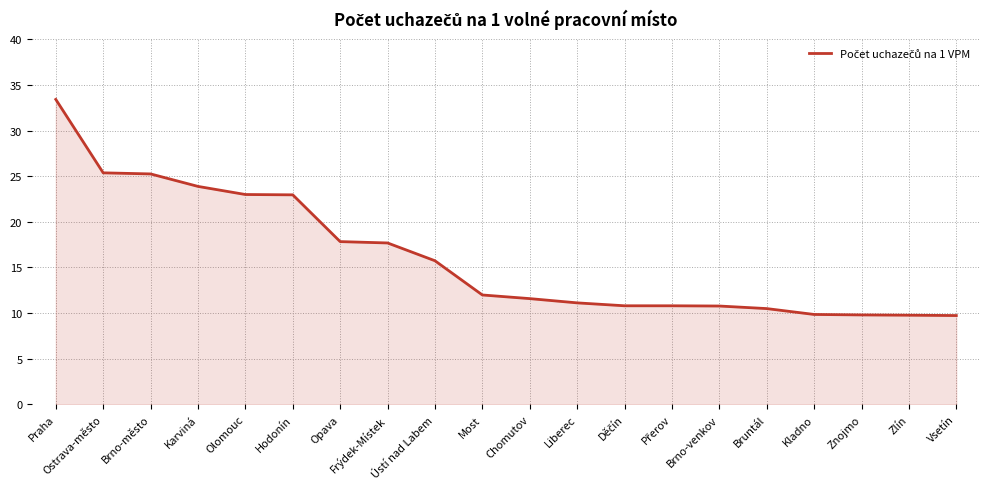

What is the change in value from Ostrava-město to Frýdek-Místek?

-7.7